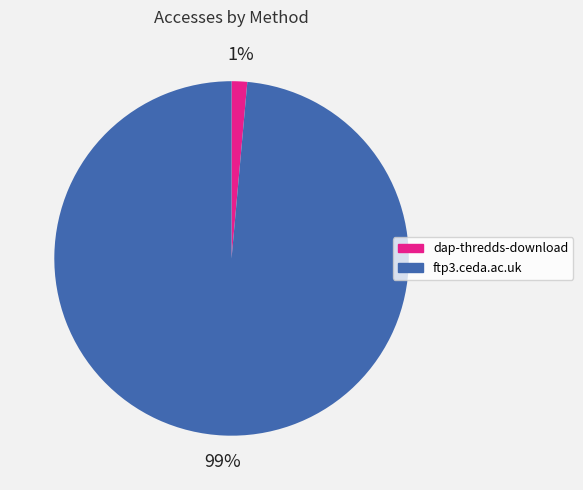

Is it true that ftp3.ceda.ac.uk is 89% of the pie?

False